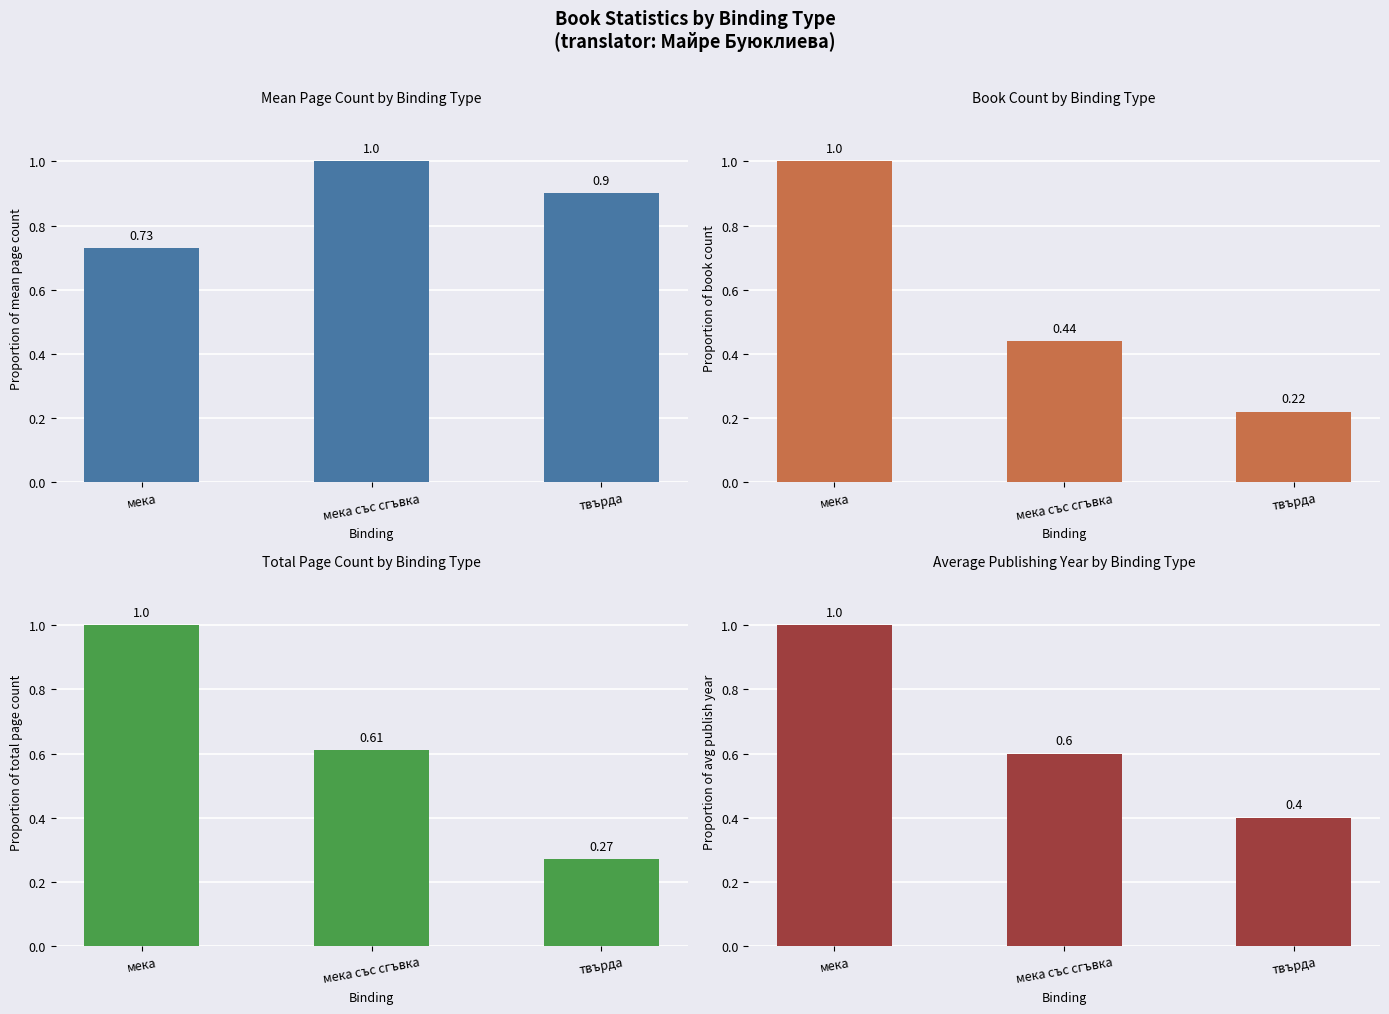

How many distinct data groups are displayed?

4